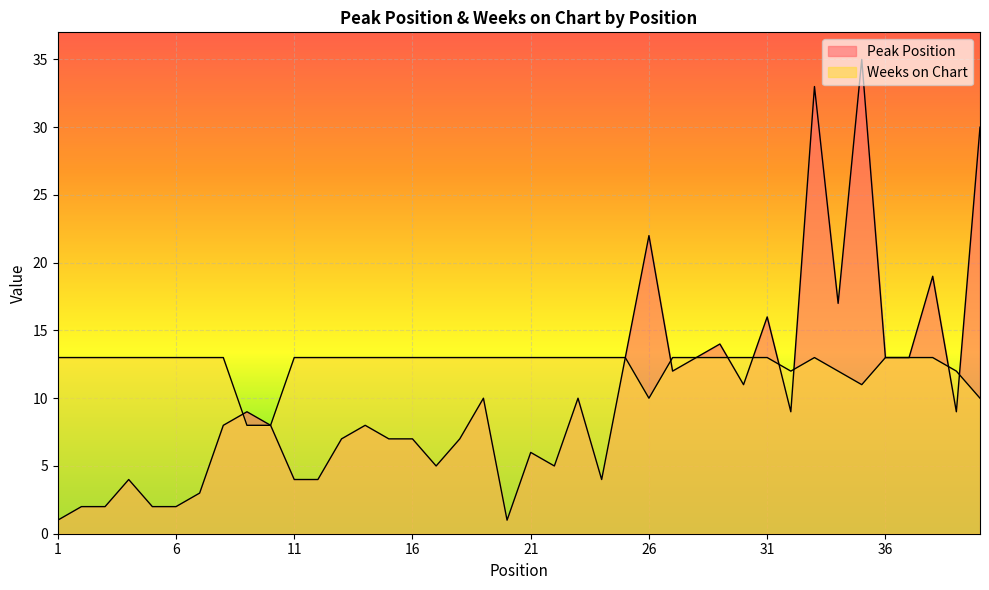

Which series has the widest spread of values?

Peak Position